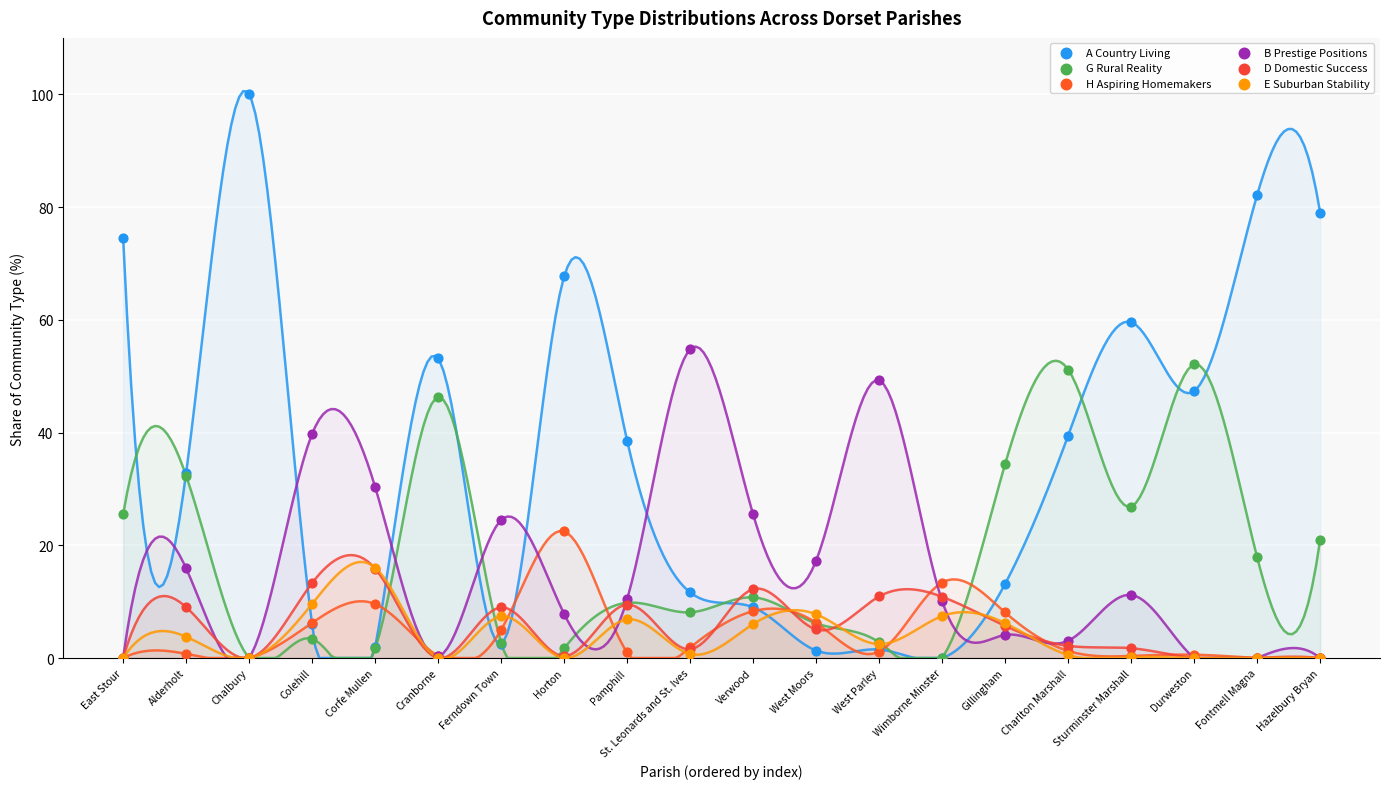

What are all the series names shown in the legend?

A Country Living, G Rural Reality, H Aspiring Homemakers, B Prestige Positions, D Domestic Success, E Suburban Stability